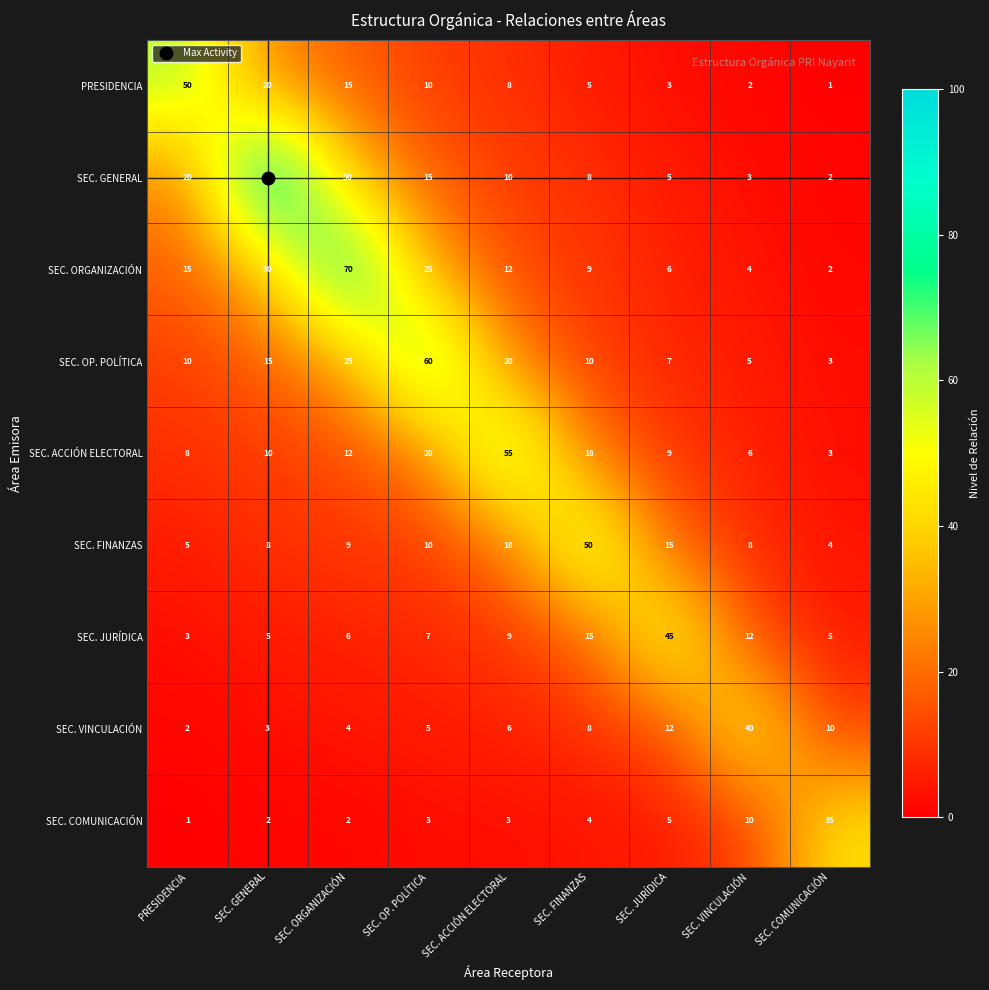

What is the approximate value of SEC. JURÍDICA at SEC. FINANZAS, to the nearest 10?

20